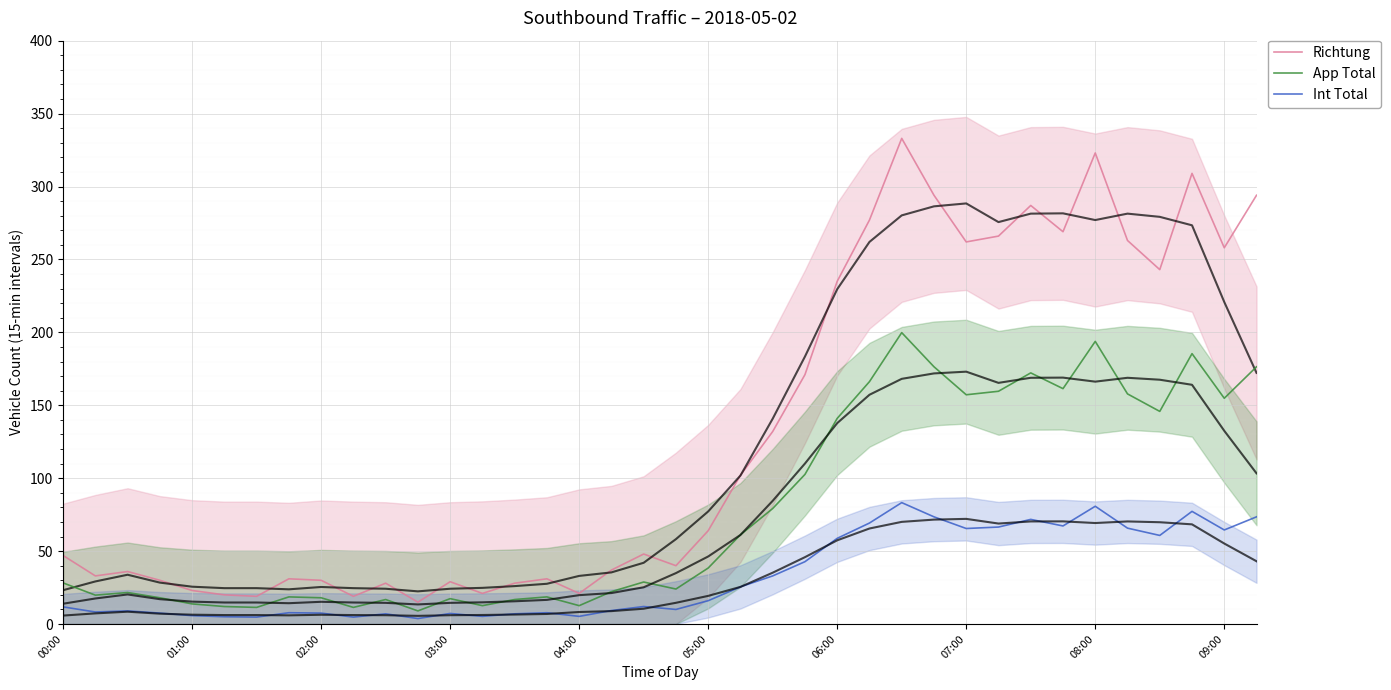

What is the average value of the Richtung series?

130.7